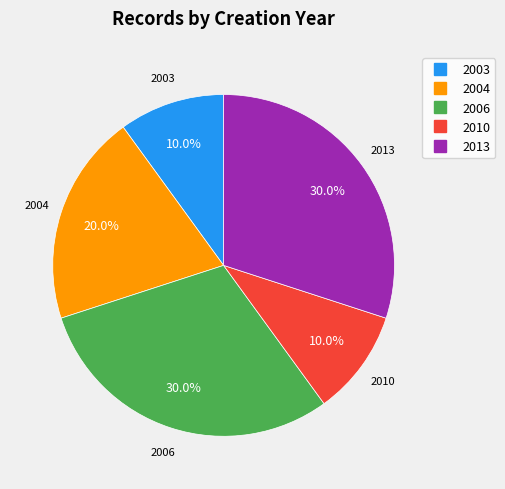

Does any single category account for the majority?

No